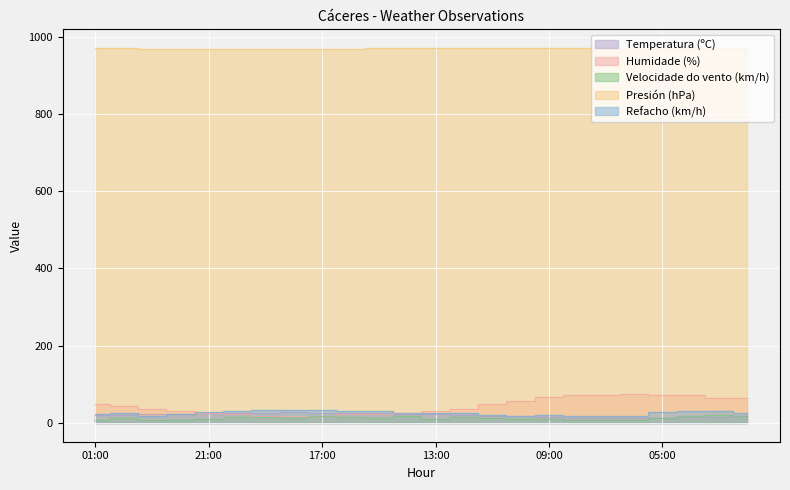

What is the label of the 10th point from the left?

16:00